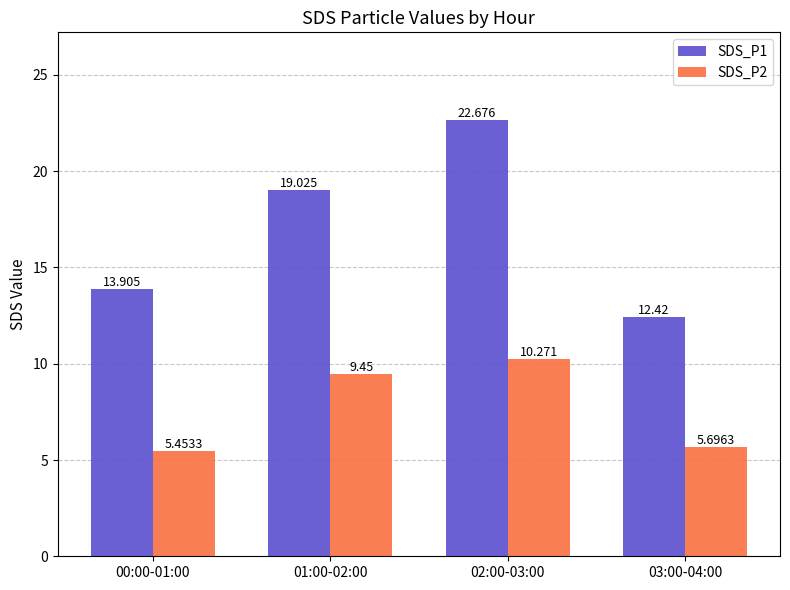

Reading left to right, transcribe all the data shown in this chart.

SDS_P1: 00:00-01:00=13.9	01:00-02:00=19.0	02:00-03:00=22.7	03:00-04:00=12.4
SDS_P2: 00:00-01:00=5.5	01:00-02:00=9.5	02:00-03:00=10.3	03:00-04:00=5.7